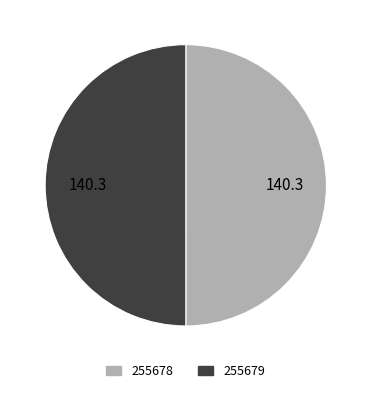

The 255679 slice represents 50% of the pie. True or false?

True